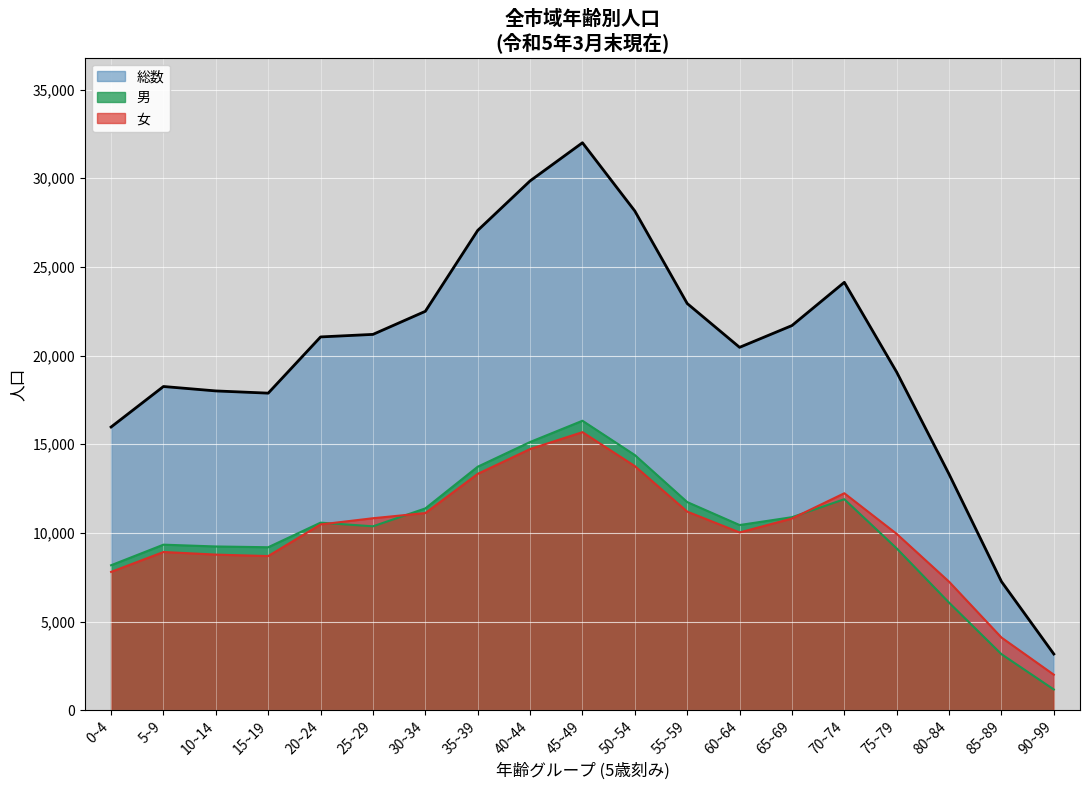

What is the difference between the second highest and second lowest values in the 男 series?

11966